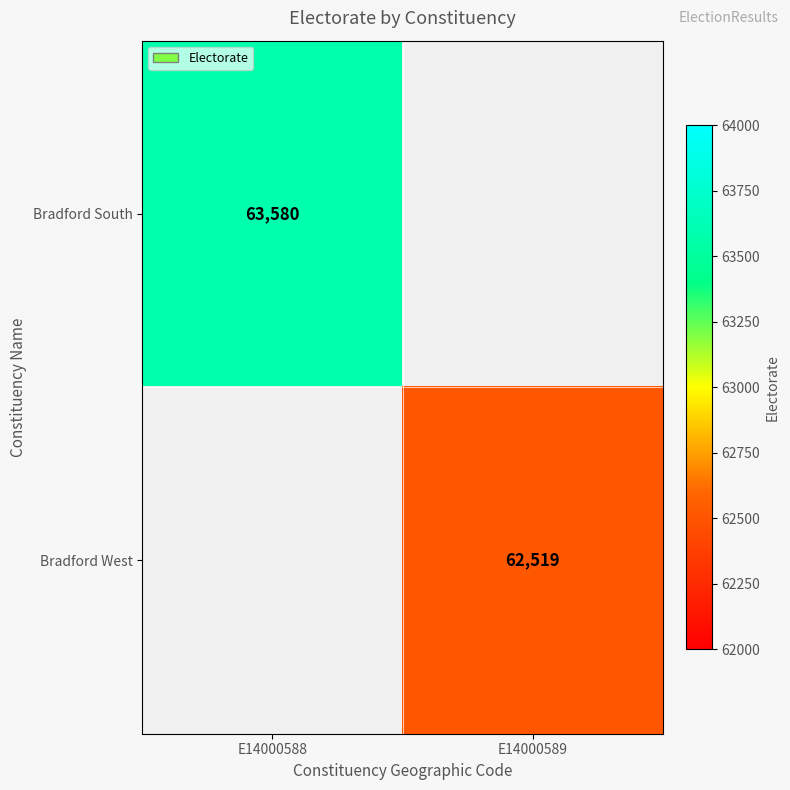

The Bradford South series shows 113940 at E14000588. True or false?

False